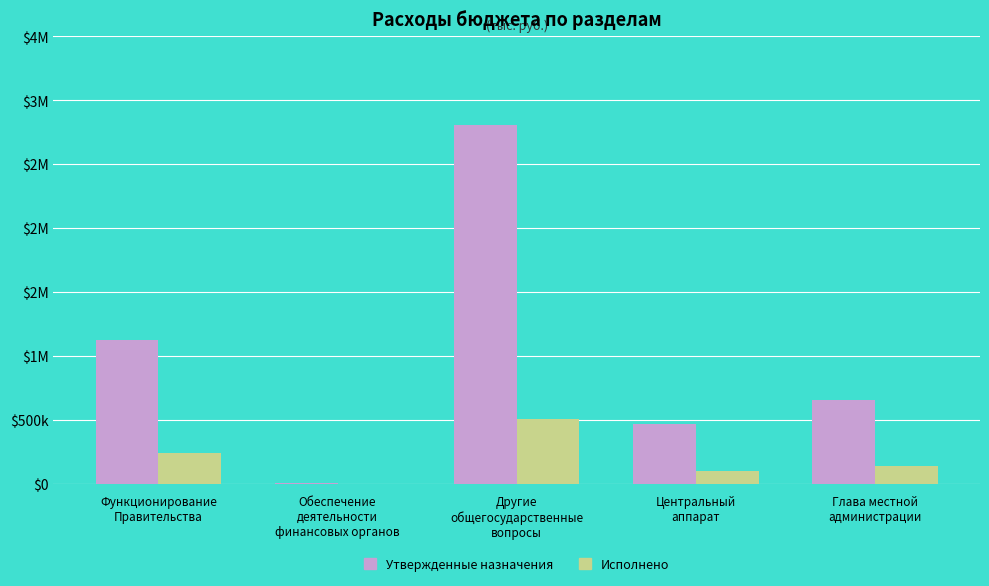

Which category has the highest value across all series?

Другие
общегосударственные
вопросы